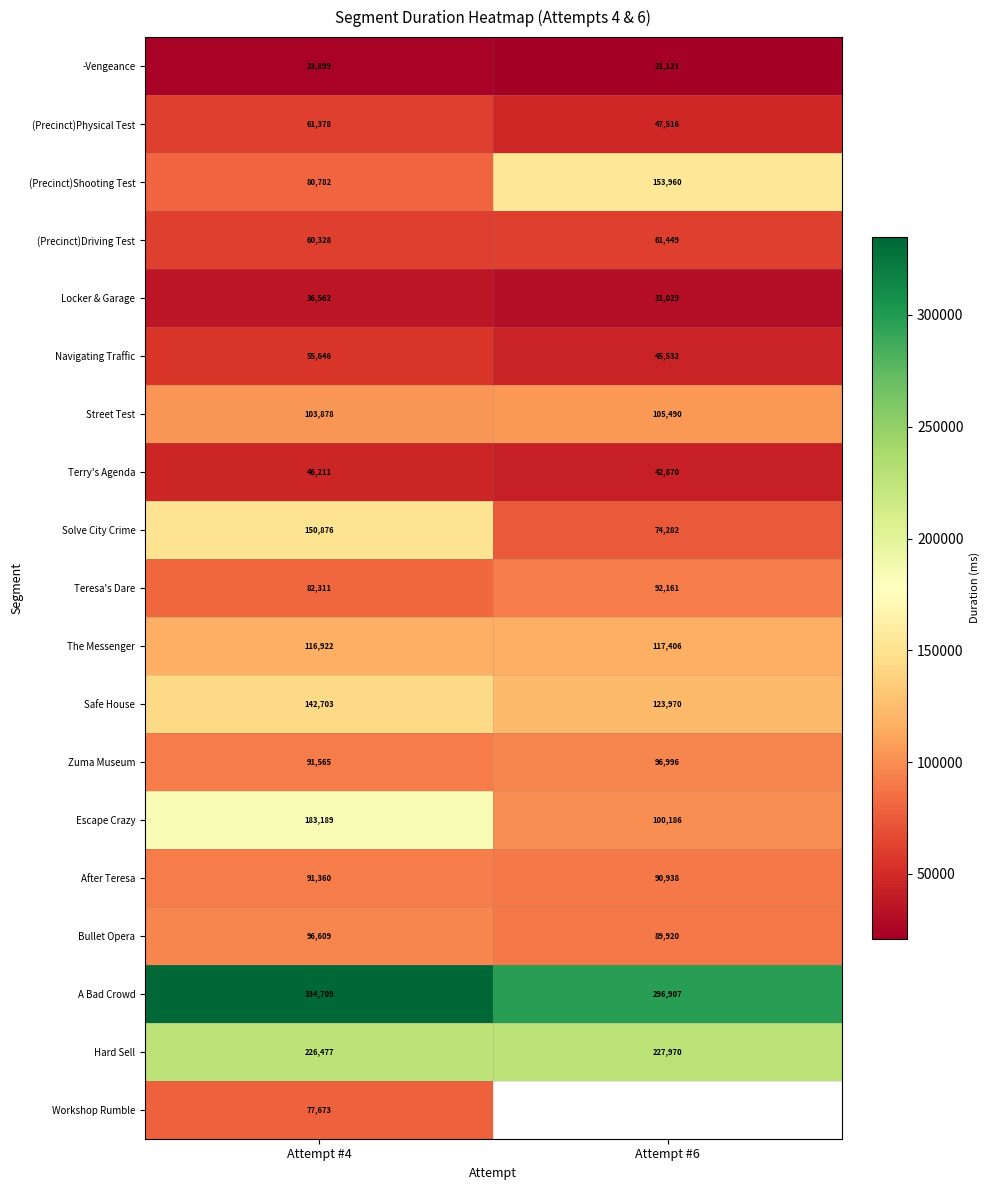

Which label corresponds to the smallest value in the chart?

Attempt #6